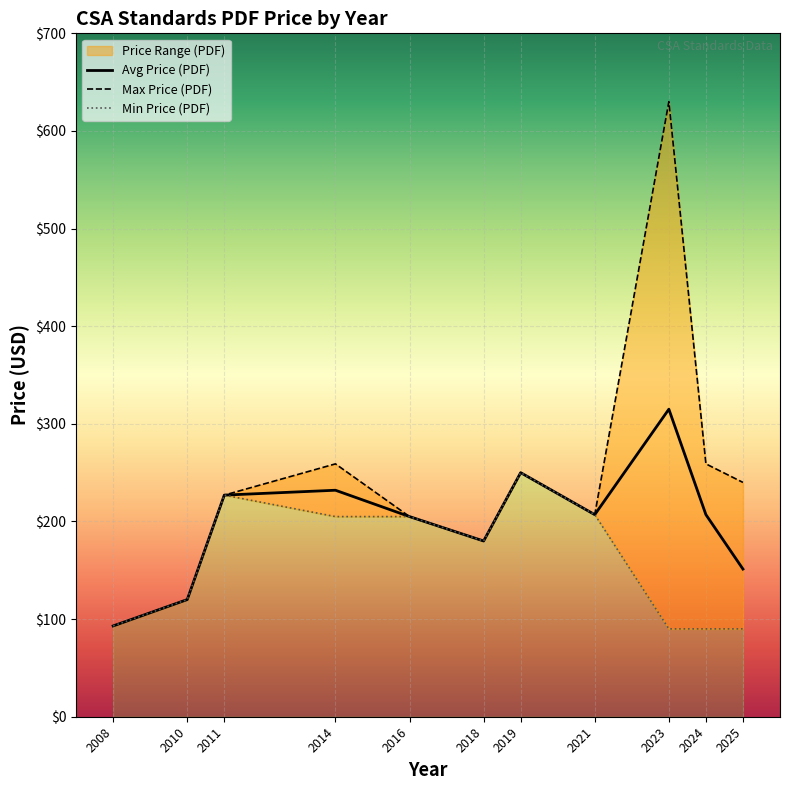

The Avg Price (PDF) series shows 247.8 at 2025. True or false?

False